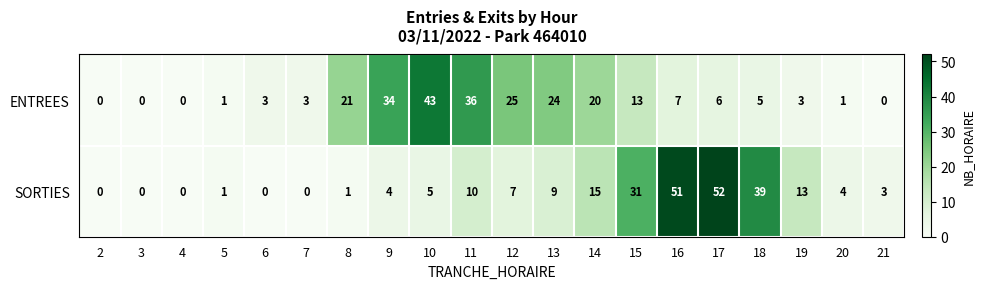

Where is ENTREES nearest to the value 21?

8